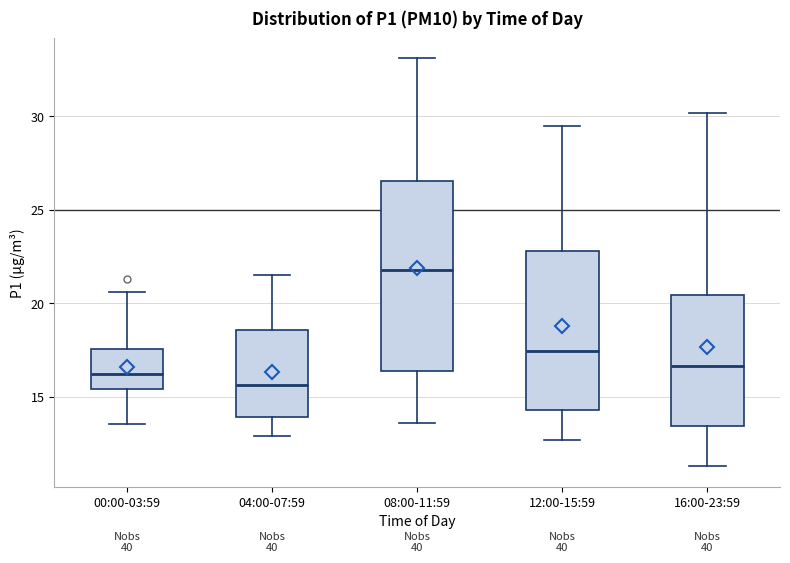

Reading left to right, transcribe this box plot: for each box, give where its median line is, the range the box spans, and where its two whiskers end, as read against the y-axis. The values are not printed on the chart, so give them approximately, as read against the axis.

00:00-03:59: median 16.0, box 15.5 to 17.5, whiskers 13.5 to 20.5
04:00-07:59: median 15.5, box 14.0 to 18.5, whiskers 13.0 to 21.5
08:00-11:59: median 22.0, box 16.5 to 26.5, whiskers 13.5 to 33.0
12:00-15:59: median 17.5, box 14.5 to 23.0, whiskers 12.5 to 29.5
16:00-23:59: median 16.5, box 13.5 to 20.5, whiskers 11.5 to 30.0